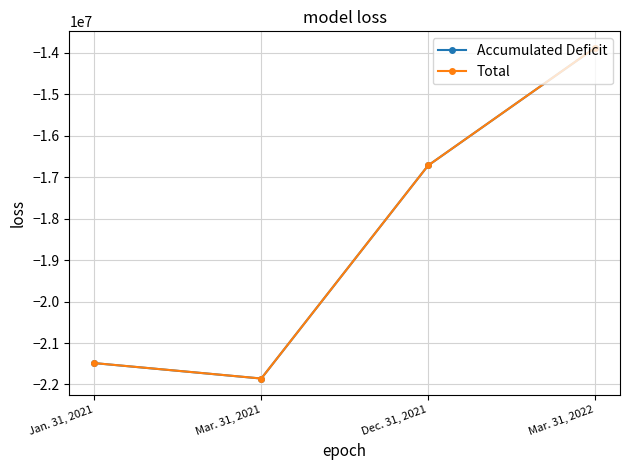

How many lines are shown in the chart?

2